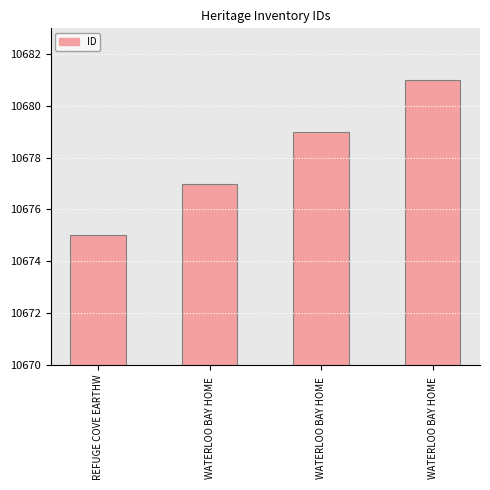

What is the greatest value displayed?

10681